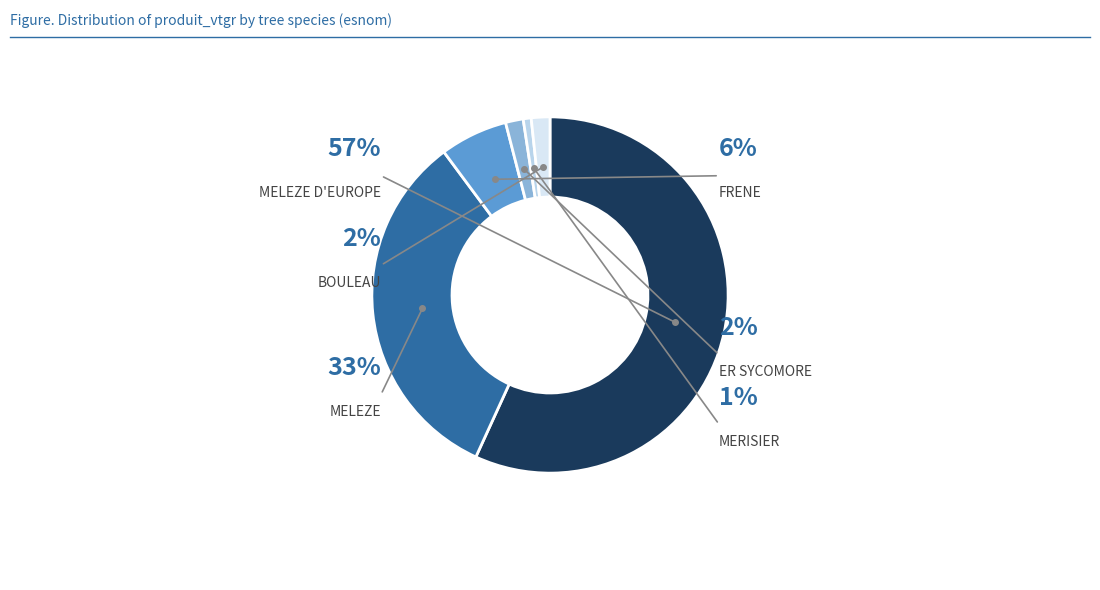

To the nearest percent, what is the difference between the MERISIER and BOULEAU slice percentages?

1%